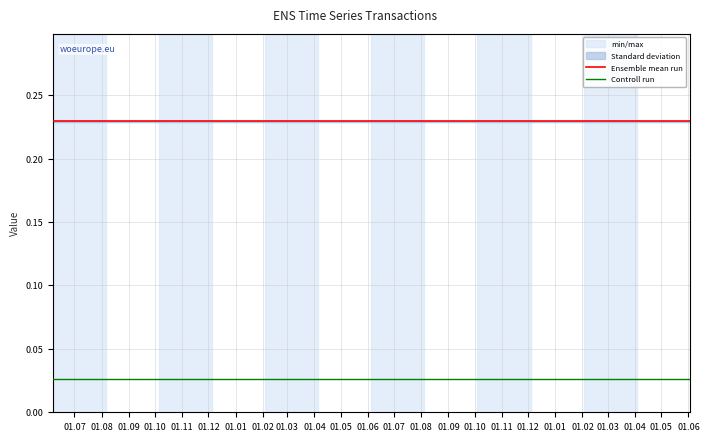

Is this an area chart (filled region under the line)?

No